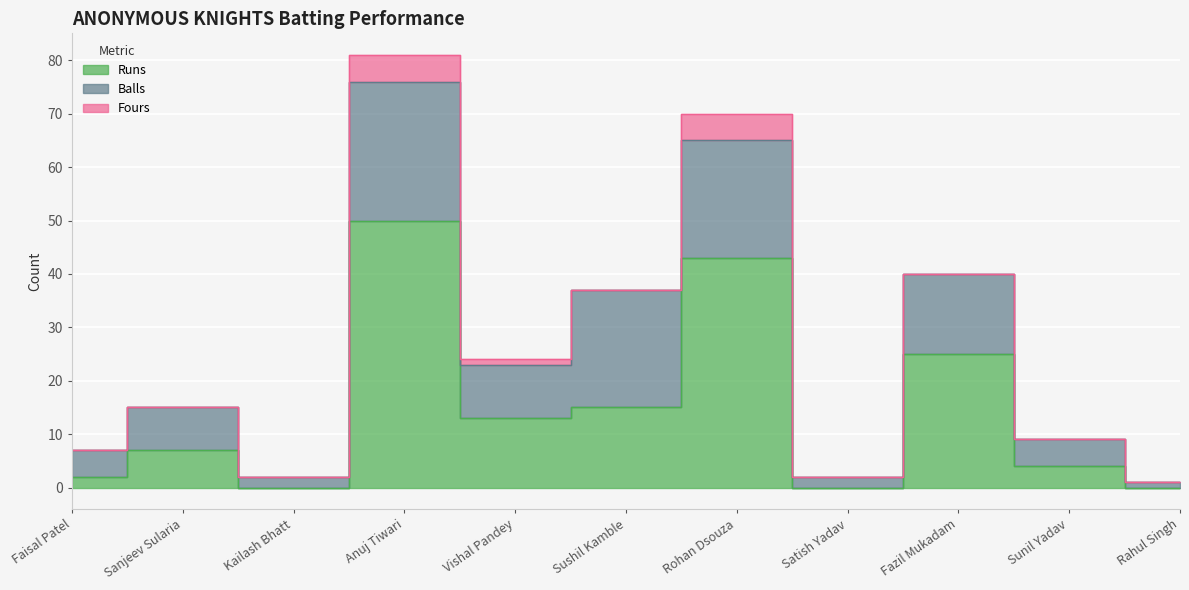

How many data points does each series have?

11